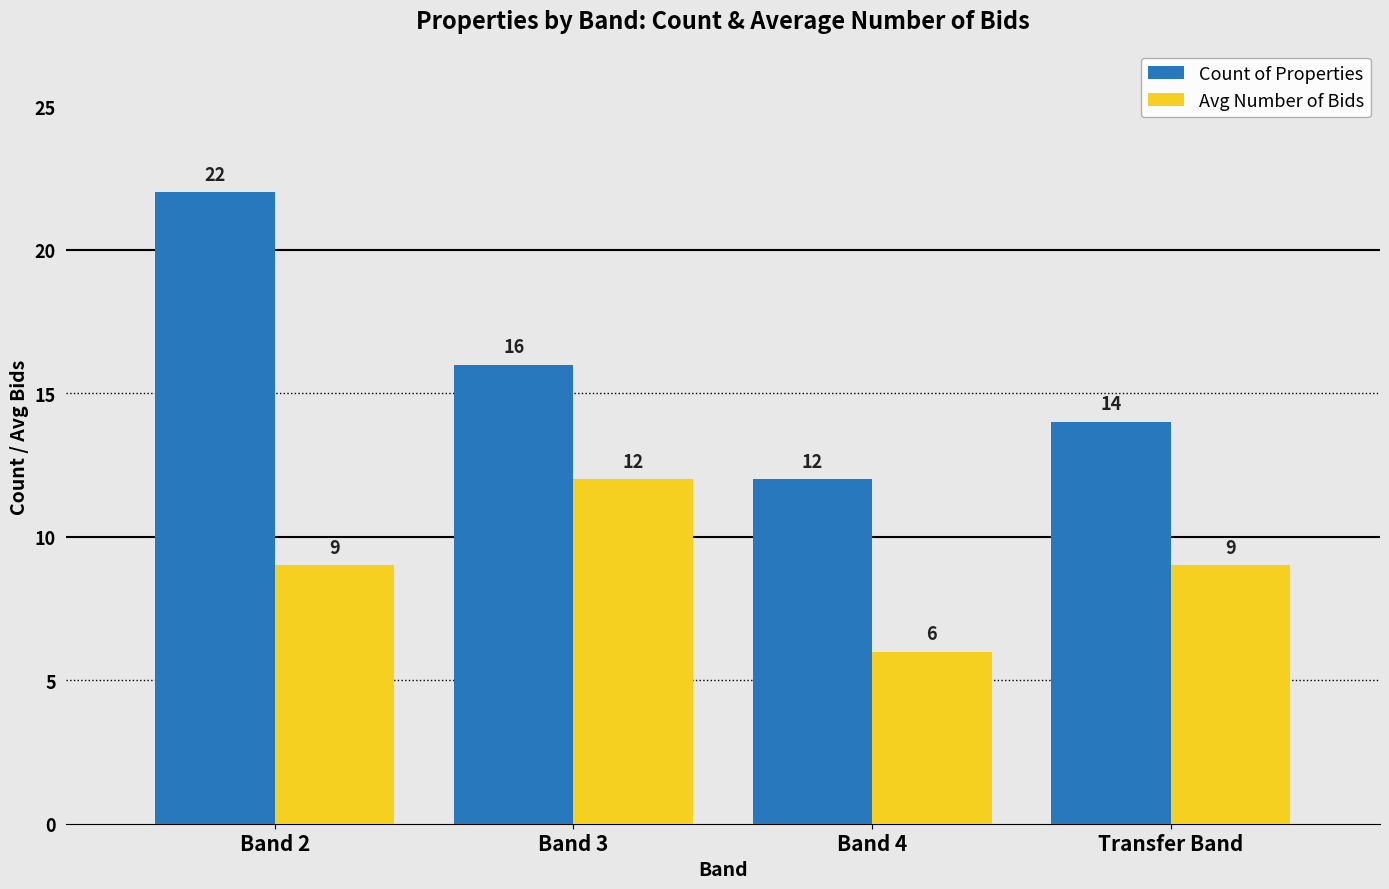

Reading left to right, what are all the values shown in this chart?

Count of Properties: Band 2=22	Band 3=16	Band 4=12	Transfer Band=14
Avg Number of Bids: Band 2=9	Band 3=12	Band 4=6	Transfer Band=9